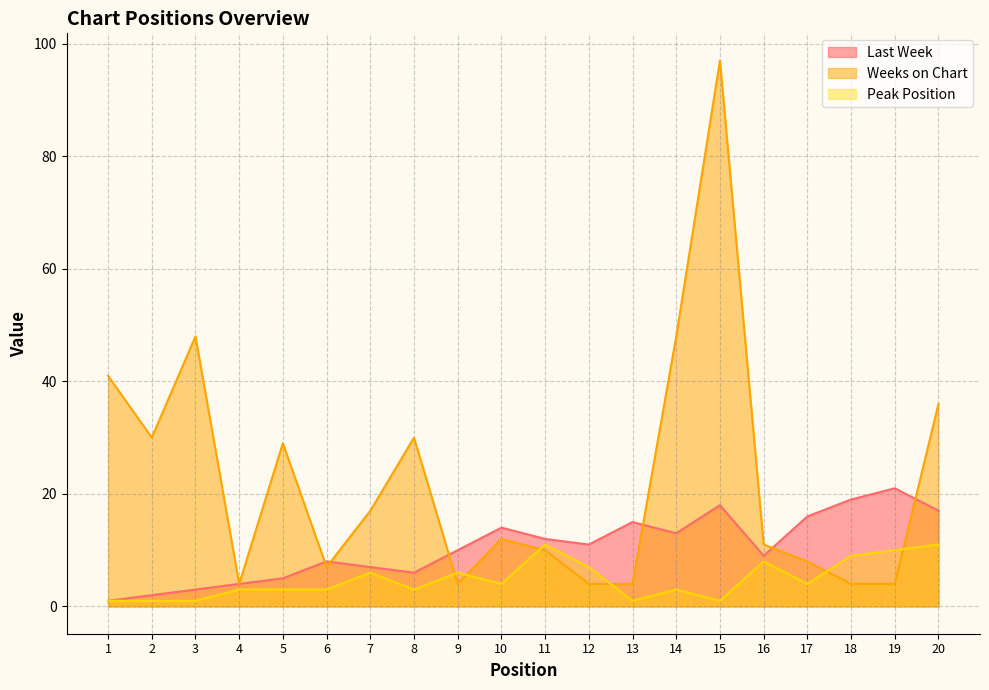

How many interior local peaks does the Last Week series have?

5